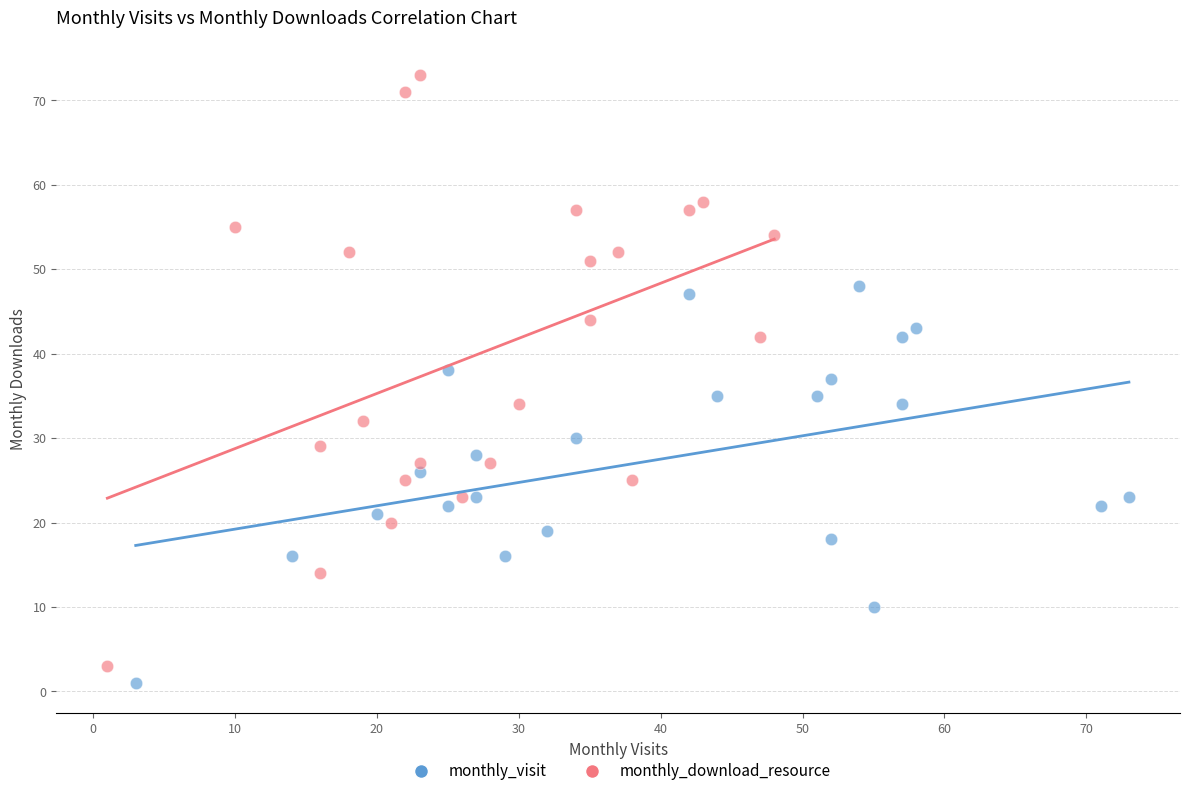

Which series has the largest Y range (max minus min)?

monthly_download_resource